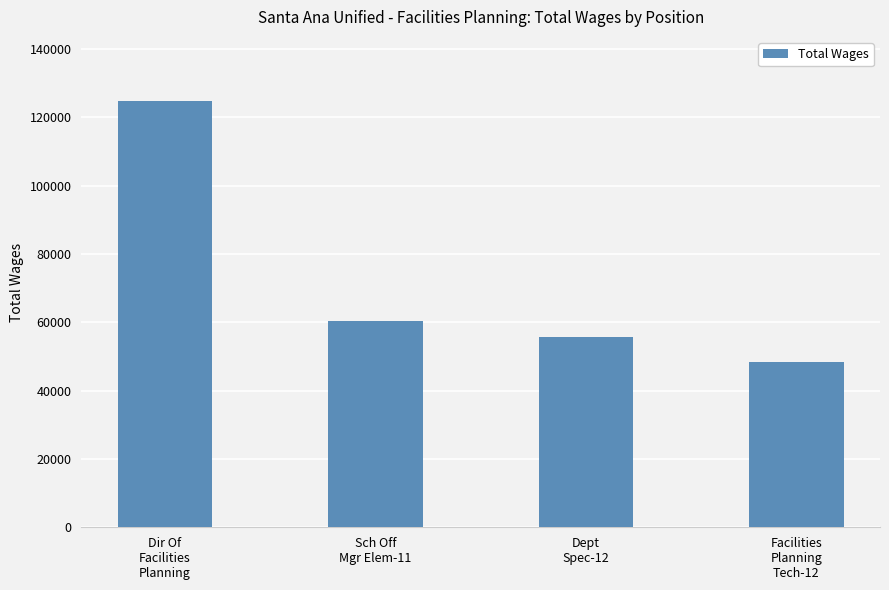

Which has a higher value, Sch Off
Mgr Elem-11 or Dir Of
Facilities
Planning?

Dir Of
Facilities
Planning